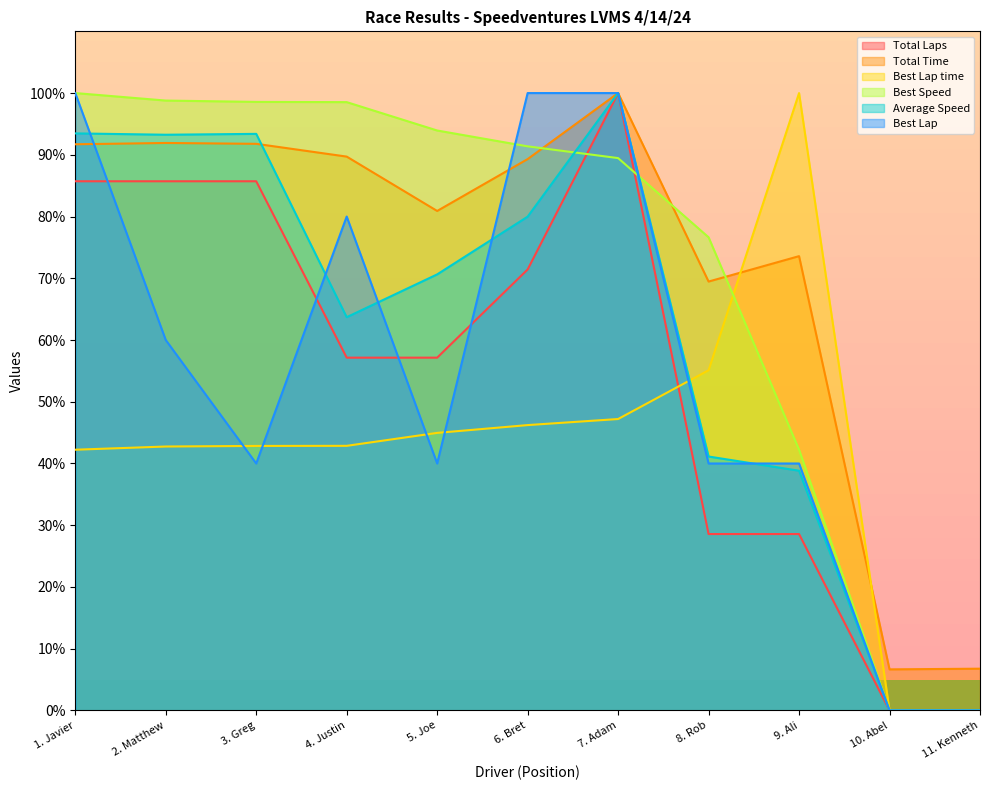

Is the value of Total Time at 10. Abel greater than the value of Total Laps at 9. Ali?

No